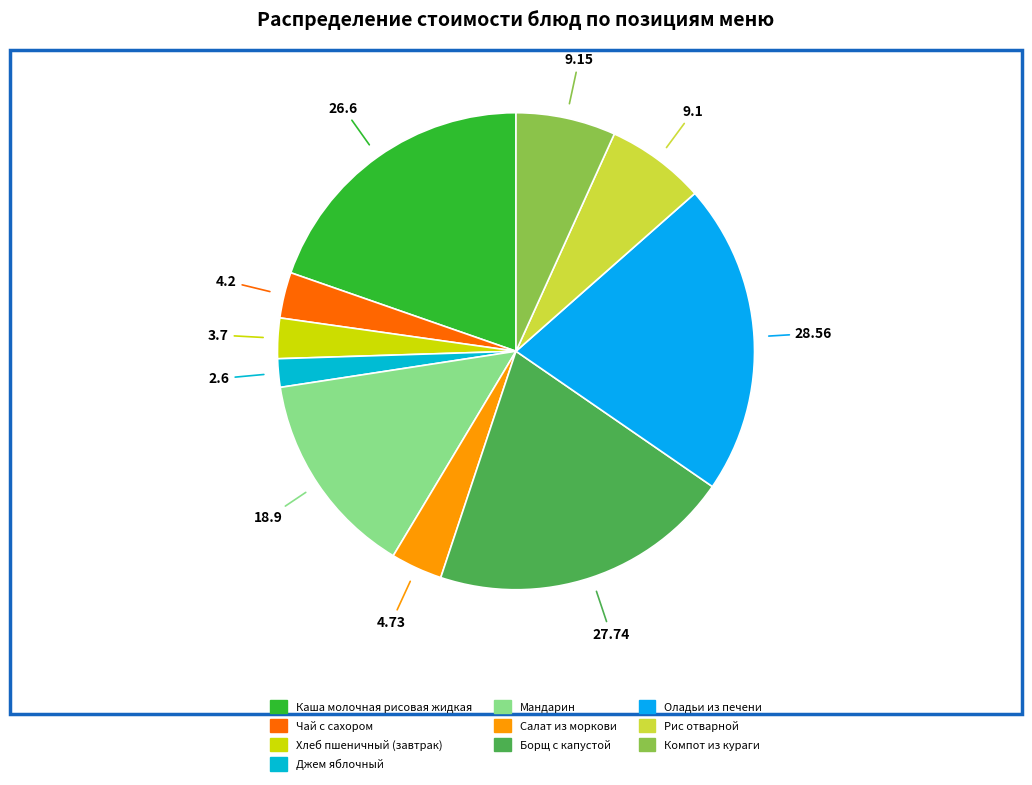

Is it true that Рис отварной is 7% of the pie?

True